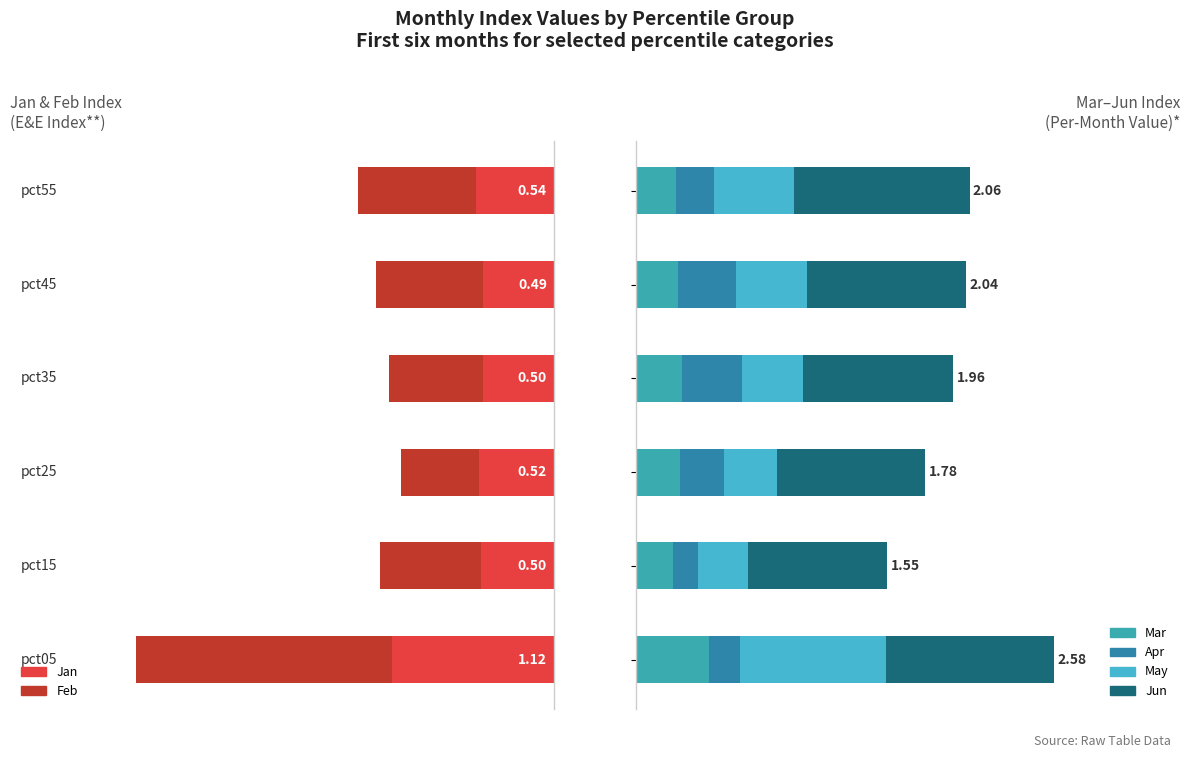

What is the value of the Jan bar at the 6th from the left?

-0.5